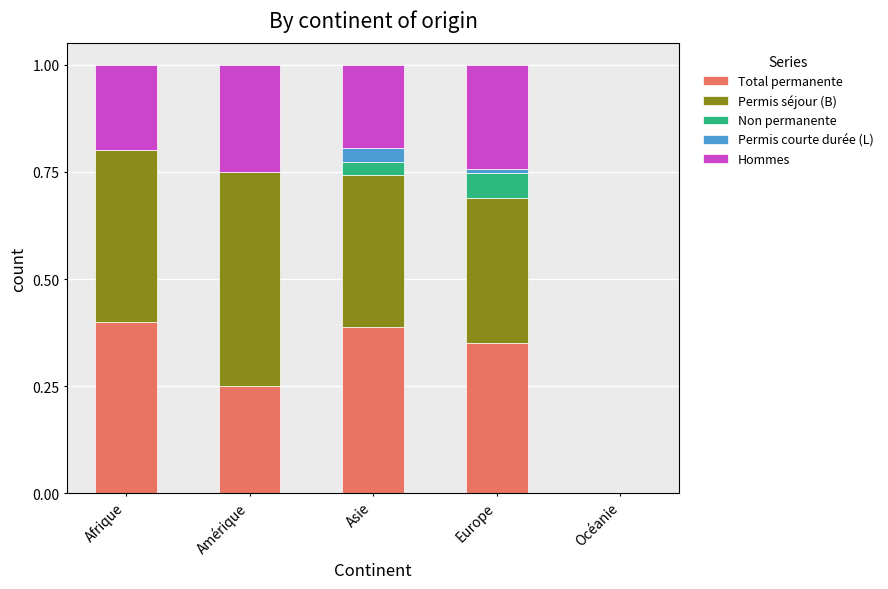

How many data points in Total permanente are above 0?

4